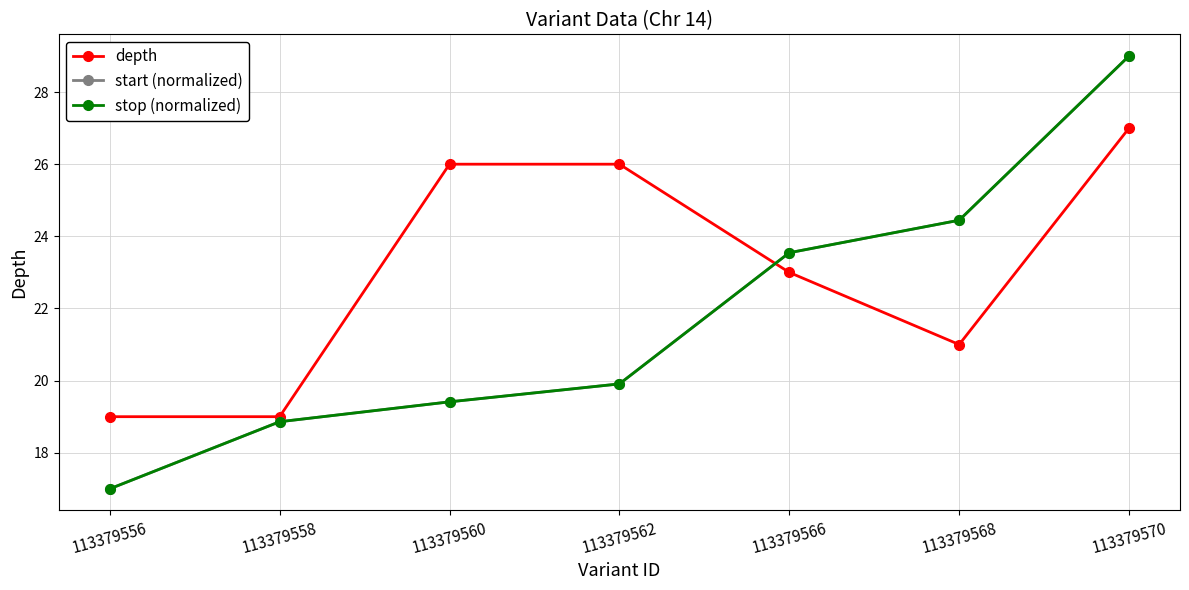

Does the chart have visible grid lines?

Yes